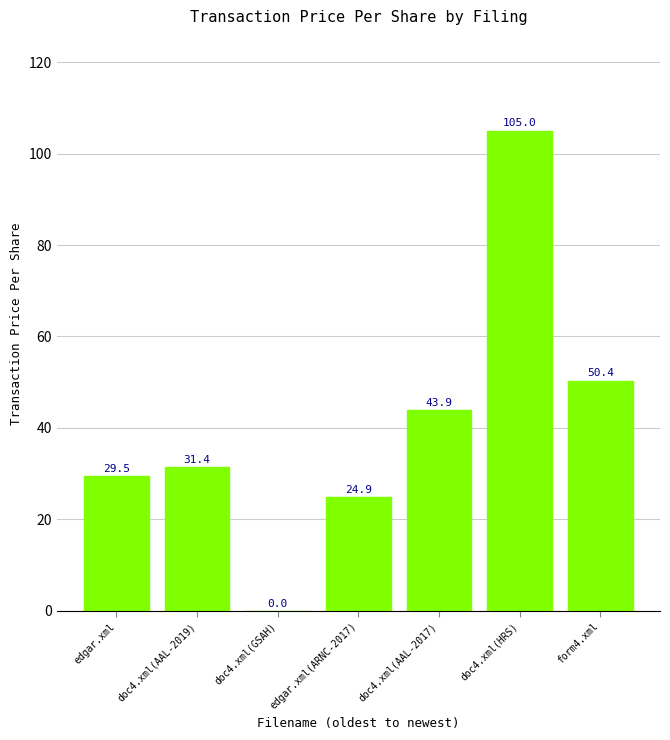

Which category has the highest value across all series?

doc4.xml(HRS)